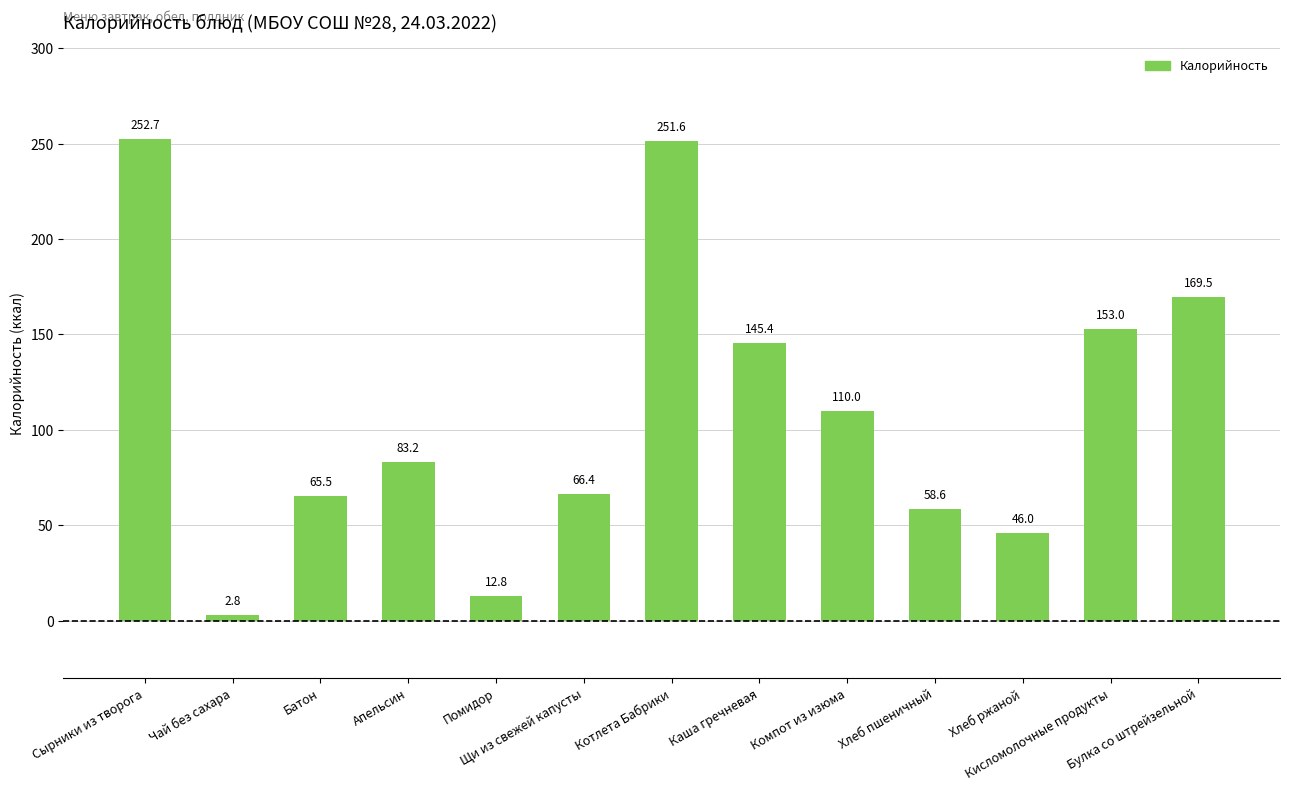

What is the difference between the values at Котлета Бабрики and Булка со штрейзельной?

82.1